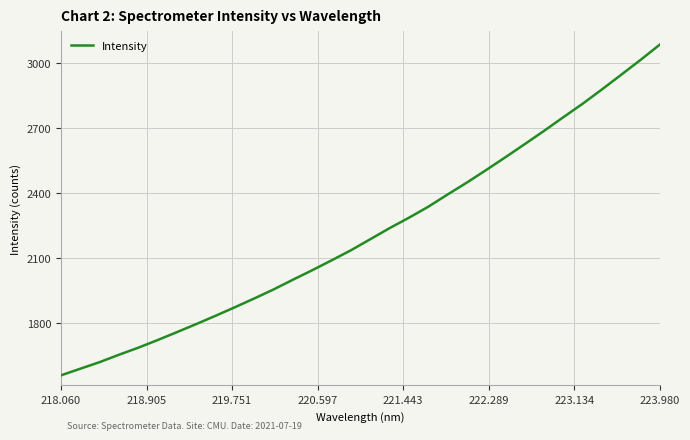

How many distinct data groups are displayed?

1